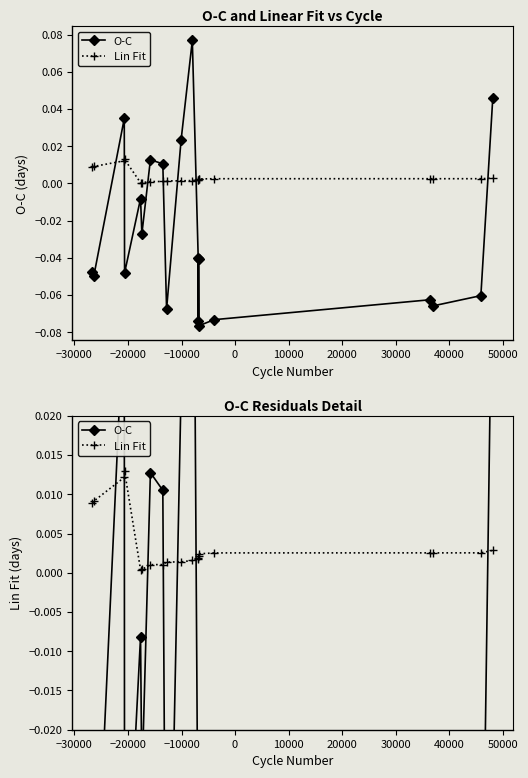

Is it true that O-C equals 0.0 at 50000?

False